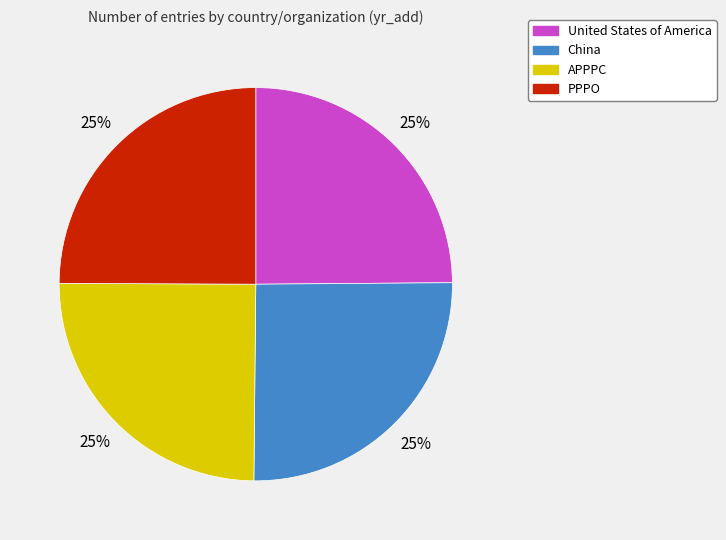

To the nearest percent, what is the average slice percentage?

25%